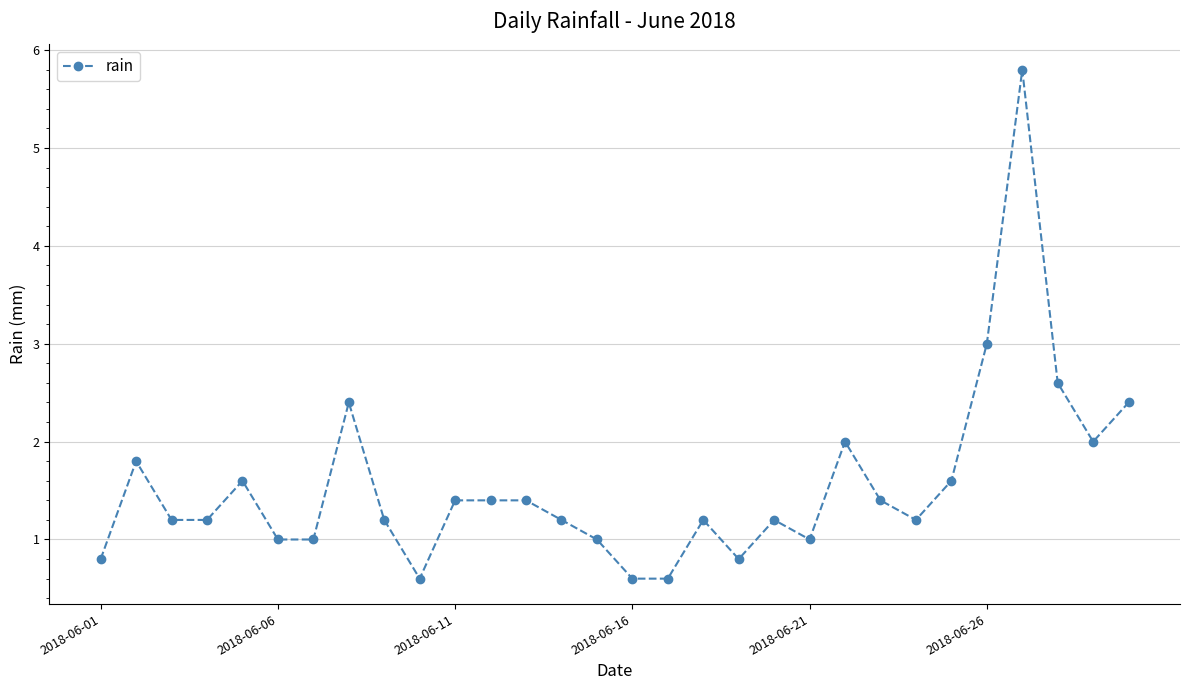

What is the greatest value displayed?

5.8